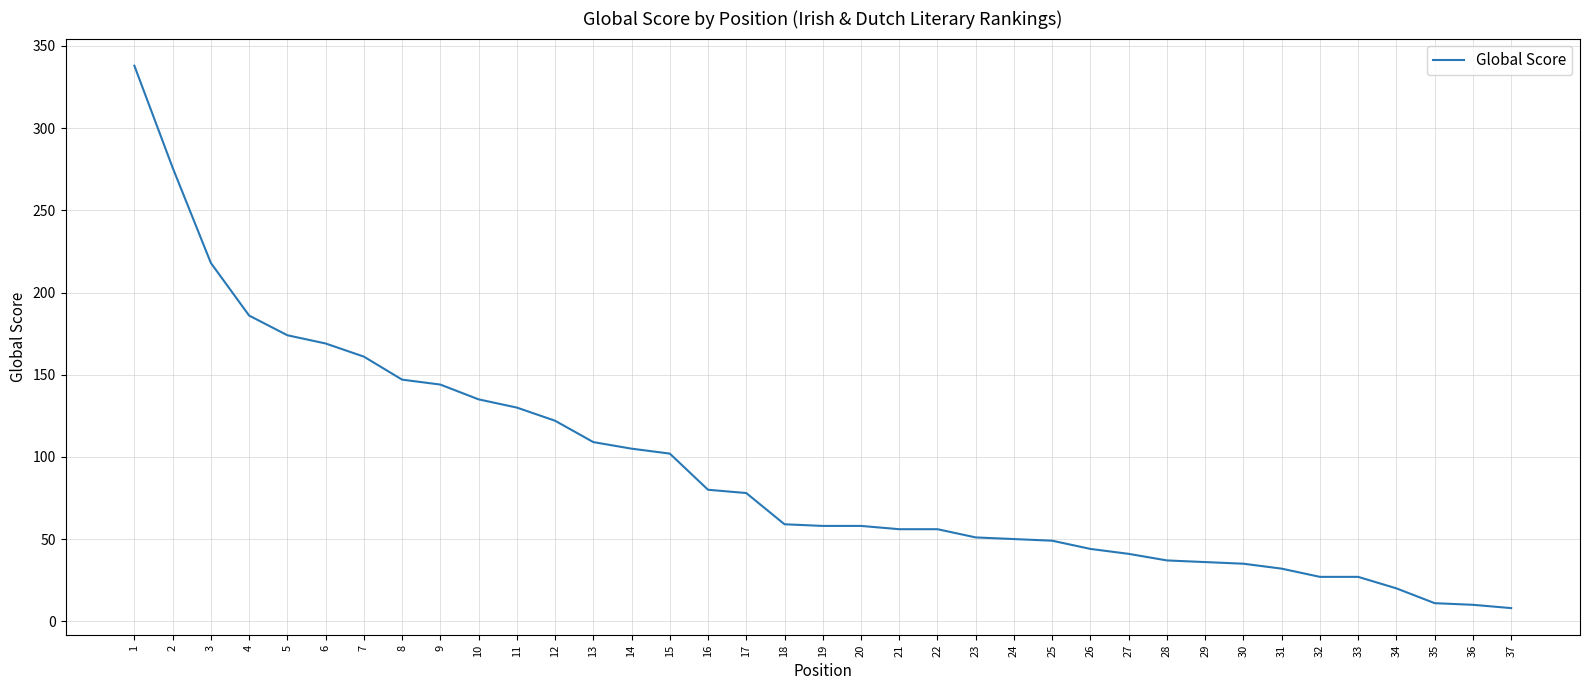

What is the change in value from 1 to 5?

-164